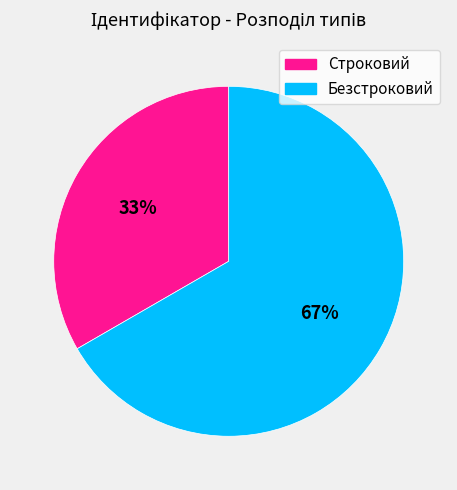

True or false: Безстроковий accounts for 67% of the total.

True